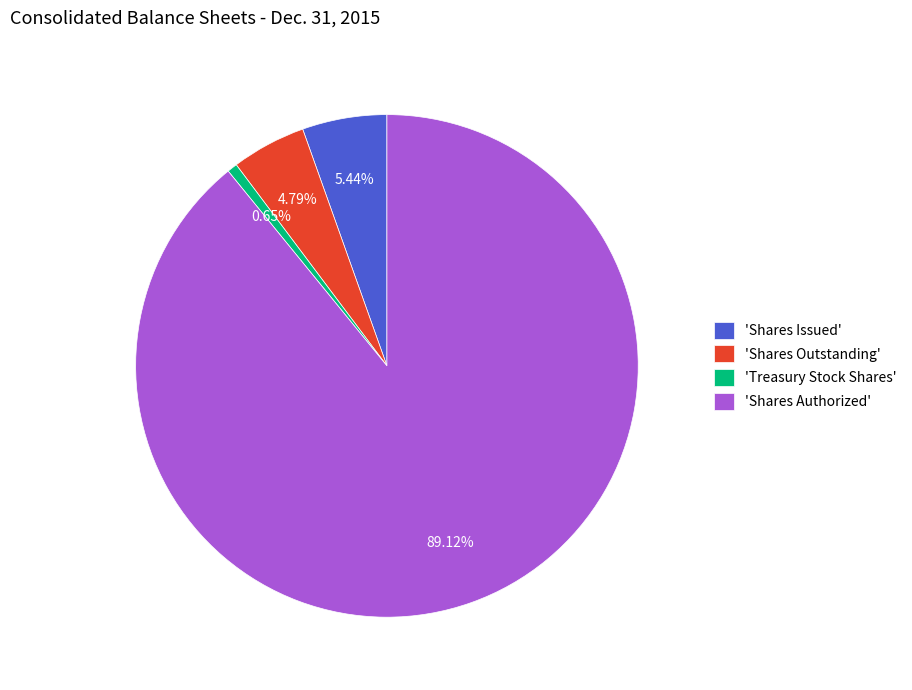

Which slice is the largest?

'Shares Authorized'